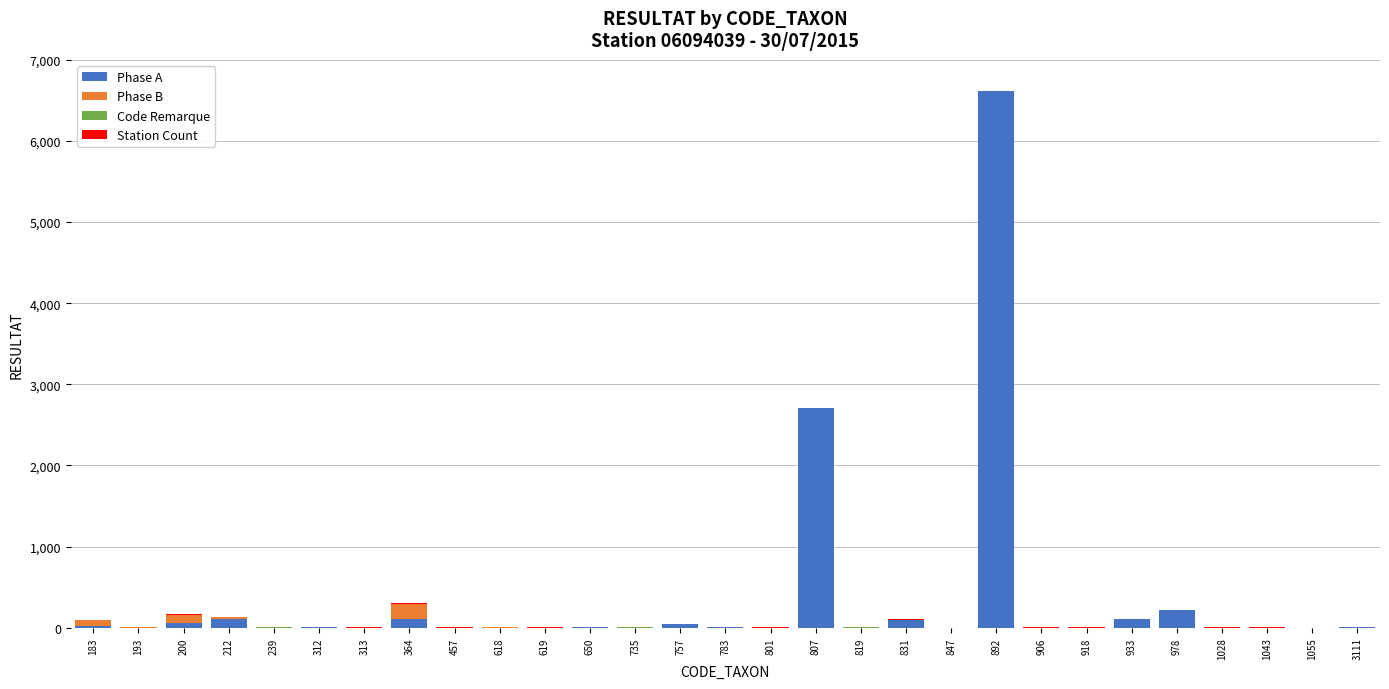

The Phase A series shows 0 at 619. True or false?

True